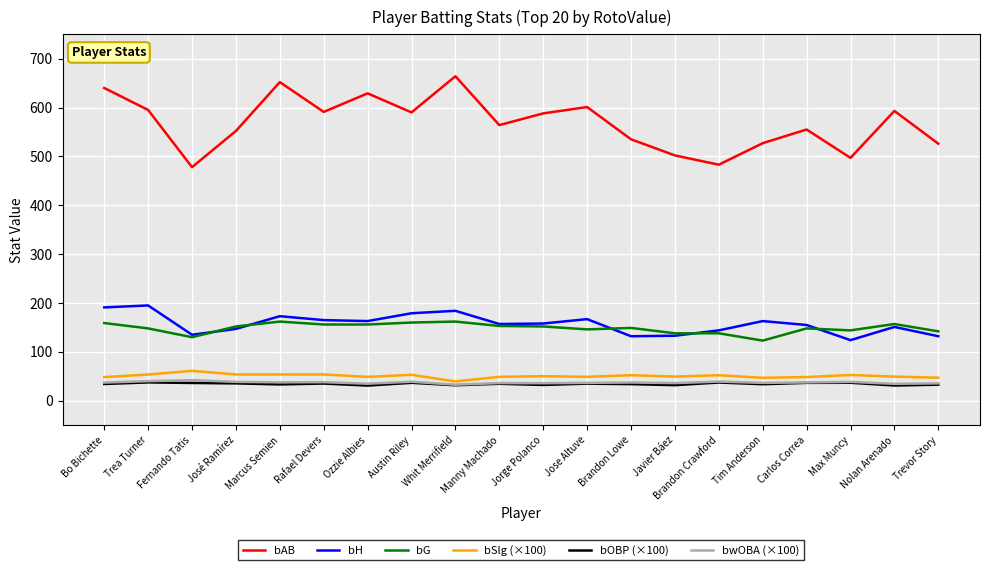

True or false: bwOBA (×100) and bH cross at least once.

False